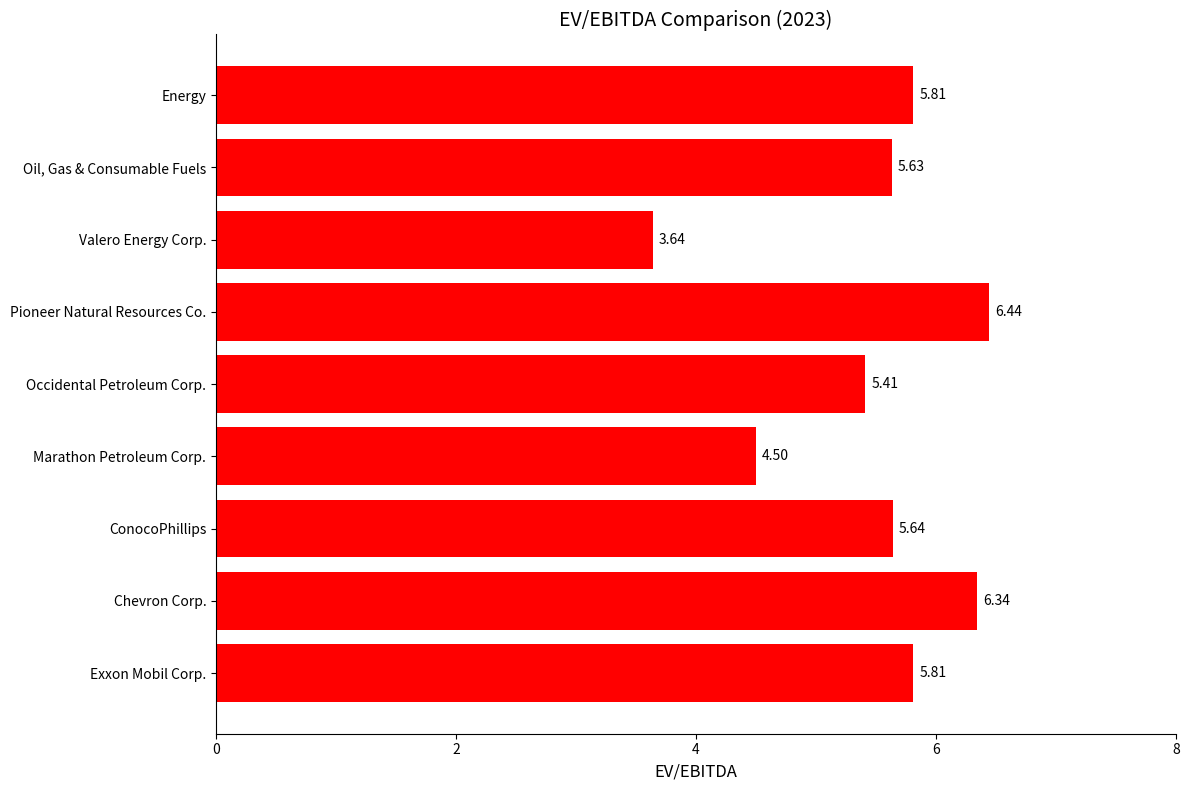

What is the average value?

5.5